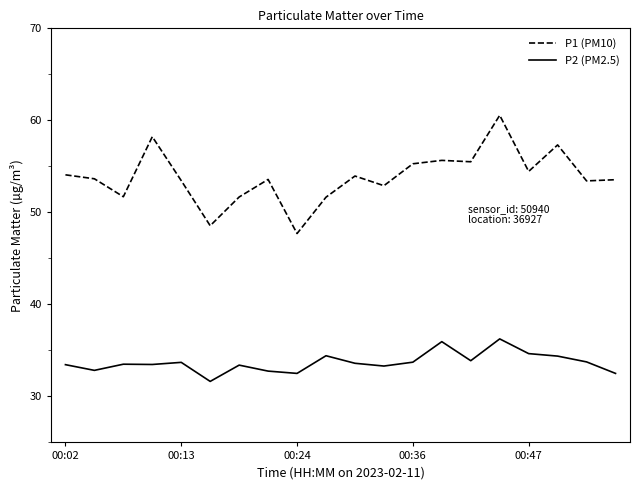

Which series has the largest total across all categories?

P1 (PM10)